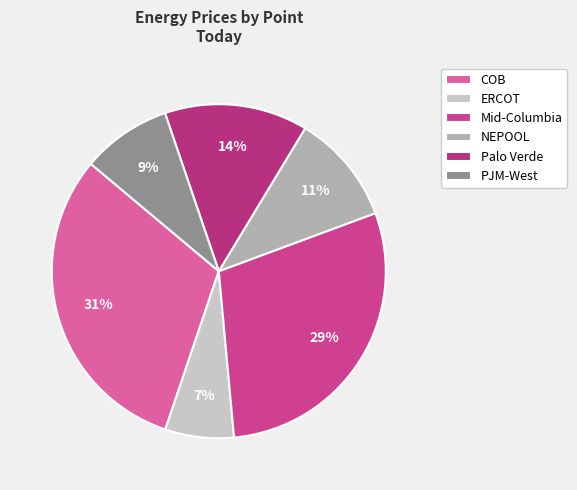

Does Mid-Columbia represent more than half of the total?

No